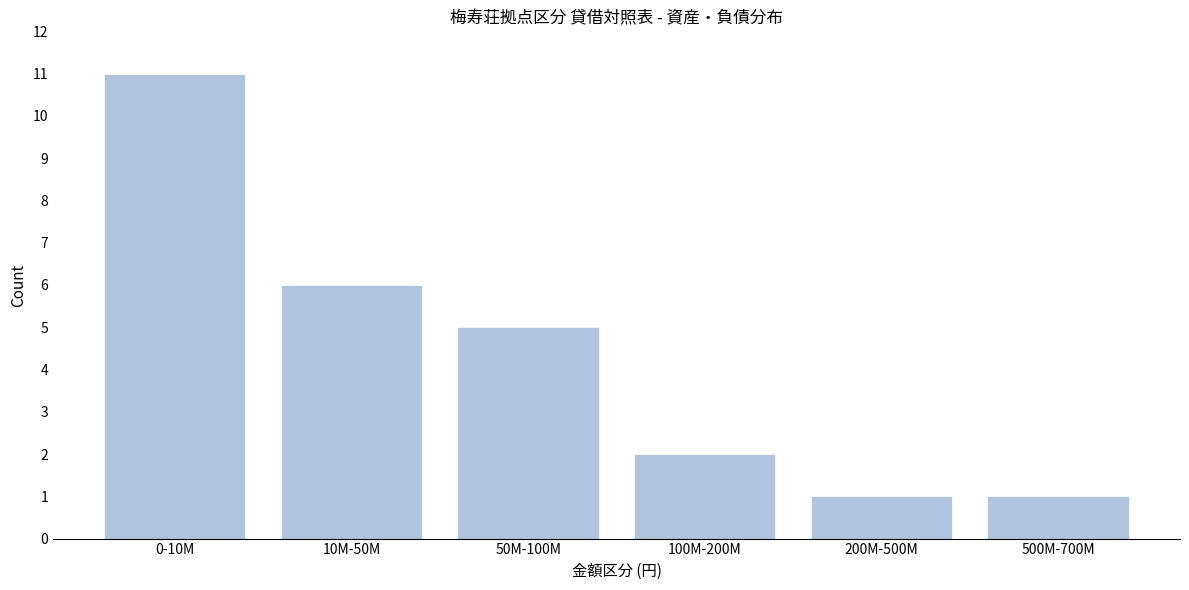

Reading left to right, transcribe all the data shown in this chart.

0-10M=11	10M-50M=6	50M-100M=5	100M-200M=2	200M-500M=1	500M-700M=1